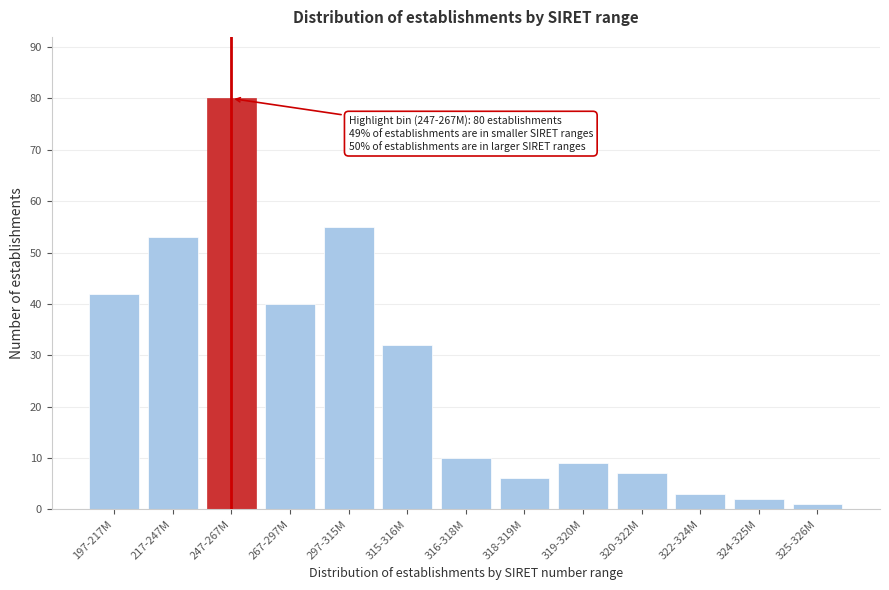

Reading right to left, transcribe all the data shown in this chart.

1	2	3	7	9	6	10	32	55	40	80	53	42